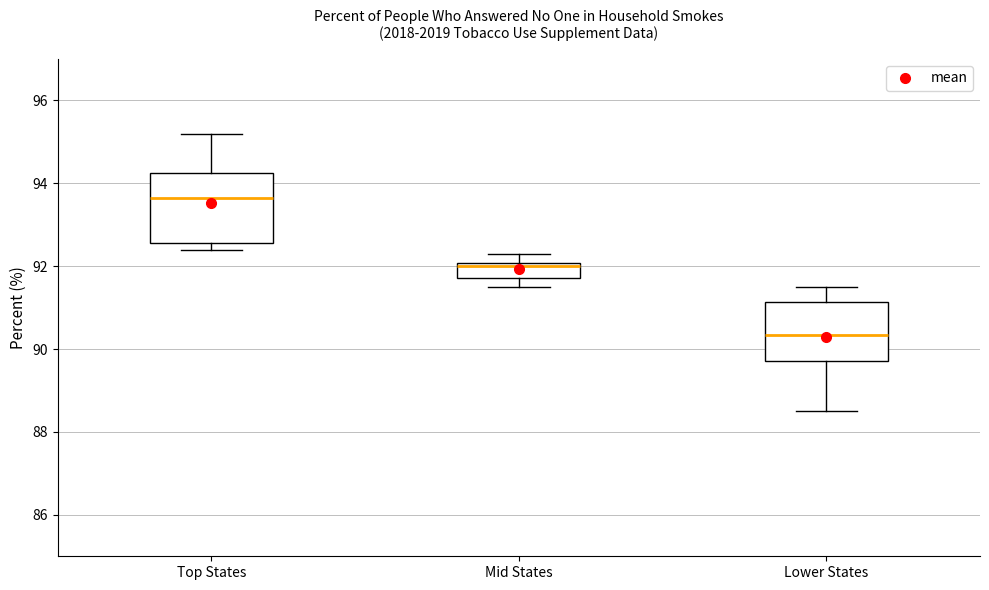

Reading left to right, read every box against the y-axis: the position of its median line, the range the box covers, and the ends of its whiskers. The values are not printed on the chart, so give them approximately, as read against the axis.

Top States: median 93.6, box 92.6 to 94.2, whiskers 92.4 to 95.2
Mid States: median 92.0 (just below the box's upper edge), box 91.8 to 92.0, whiskers 91.6 to 92.4
Lower States: median 90.4, box 89.8 to 91.2, whiskers 88.6 to 91.6